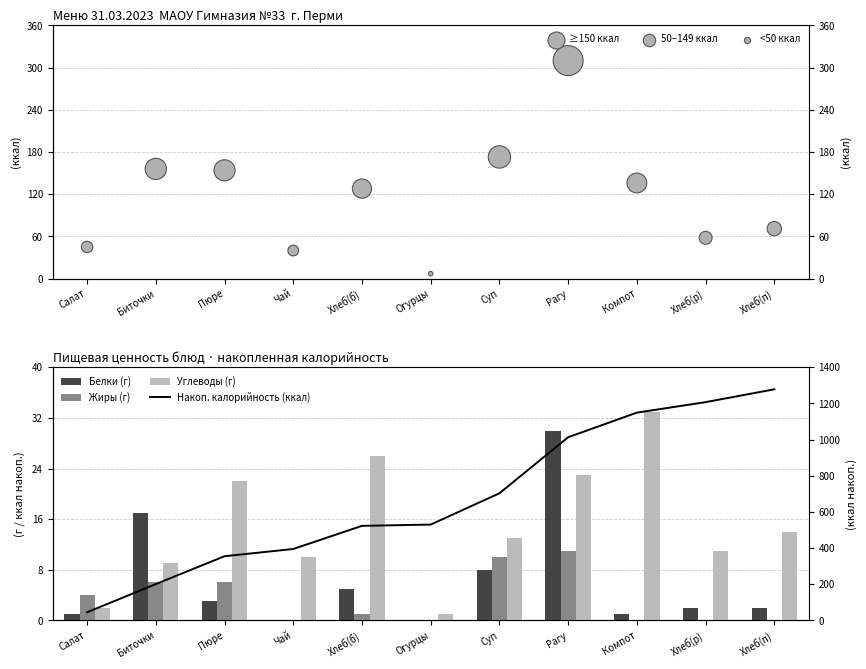

At which category is the sum across all series the highest?

Рагу